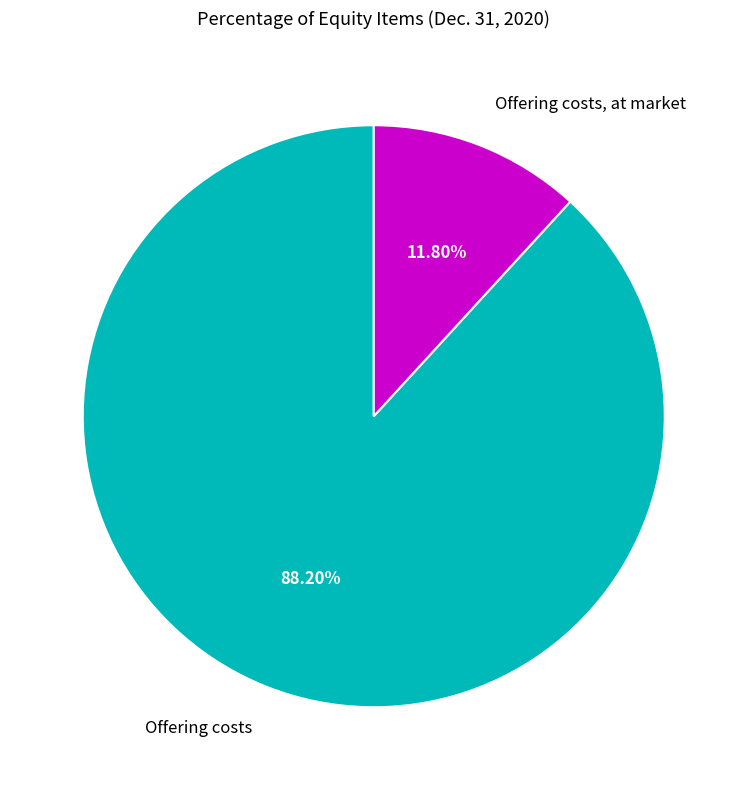

Does Offering costs represent more than half of the total?

Yes